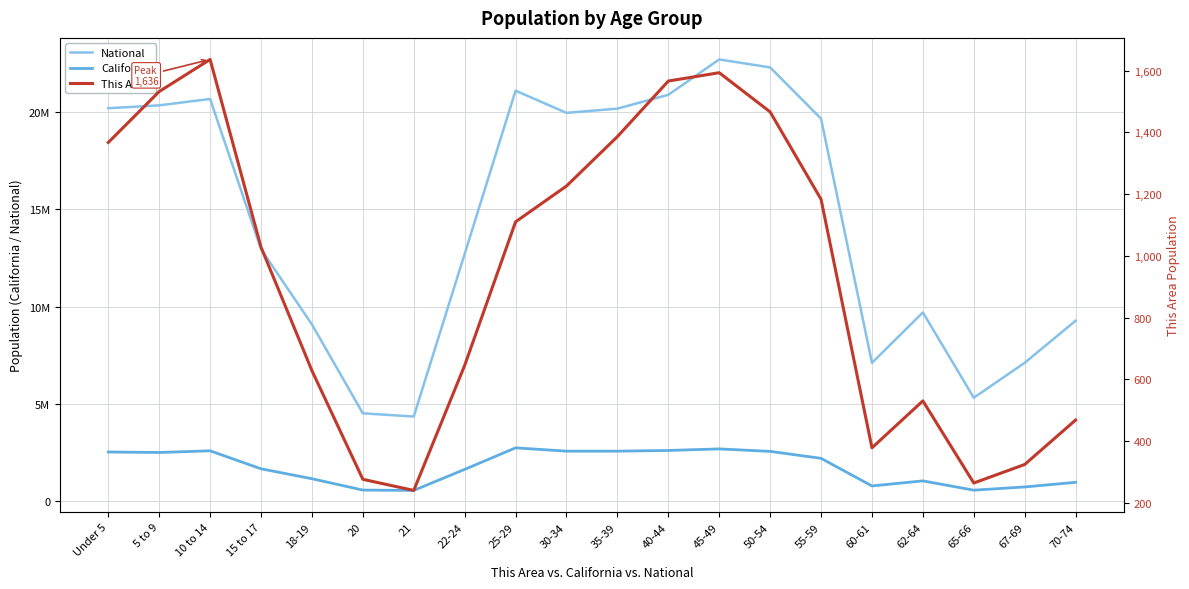

What is the lowest value of the This Area series?

240